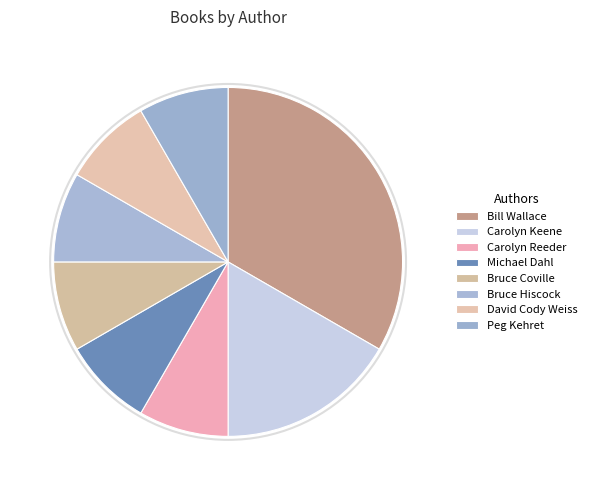

To the nearest percent, what is the combined percentage of Carolyn Keene and Bill Wallace?

50%